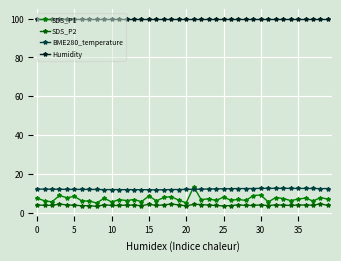

How many interior local valleys does the SDS_P2 series have?

11